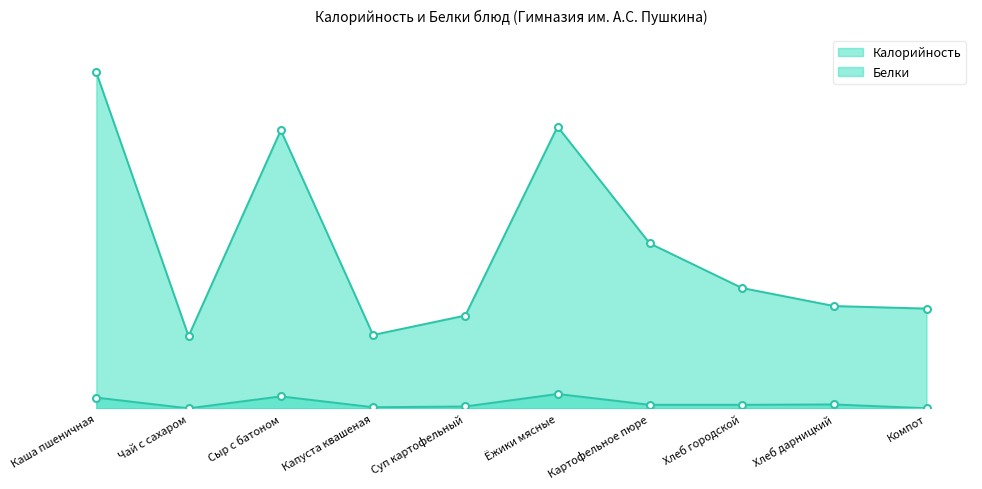

True or false: Белки and Калорийность cross at least once.

False